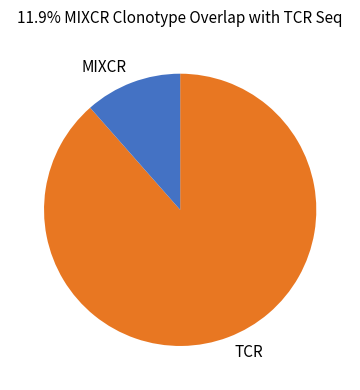

The TCR slice represents 82% of the pie. True or false?

False